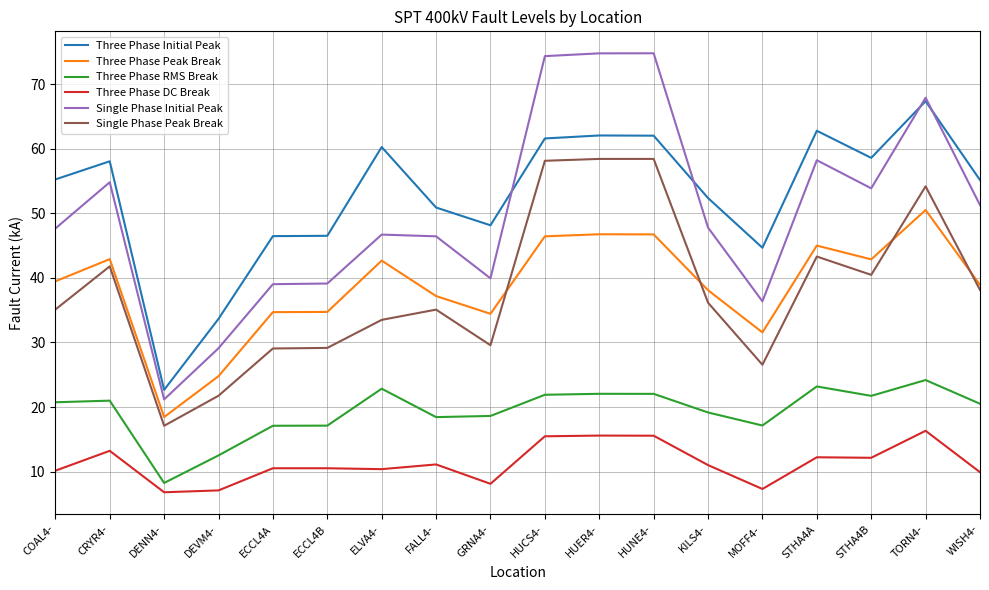

The Three Phase Peak Break series shows 45.0 at STHA4A. True or false?

True